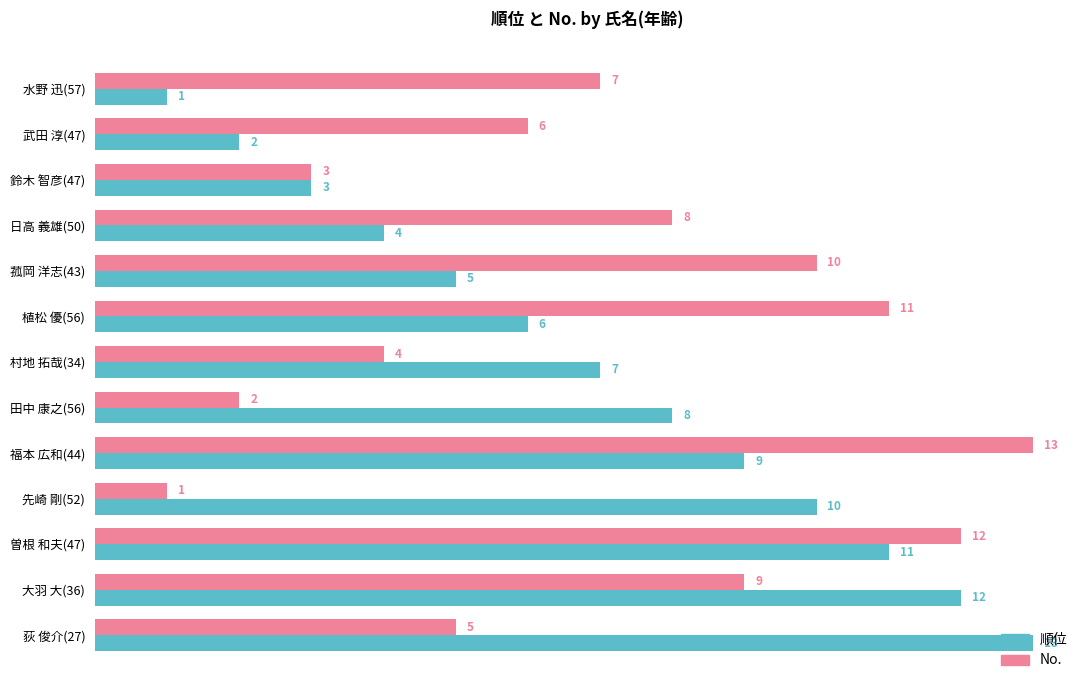

What value does the 順位 series have at 鈴木 智彦(47), to the nearest 5?

5